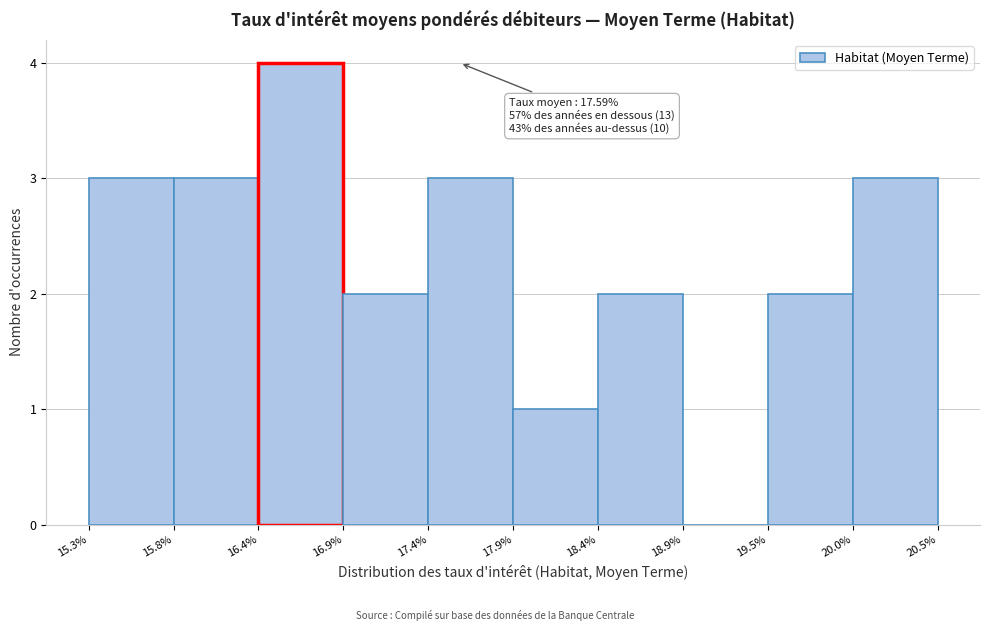

Which range on the x-axis has the tallest bar?

16.4% to 16.9%